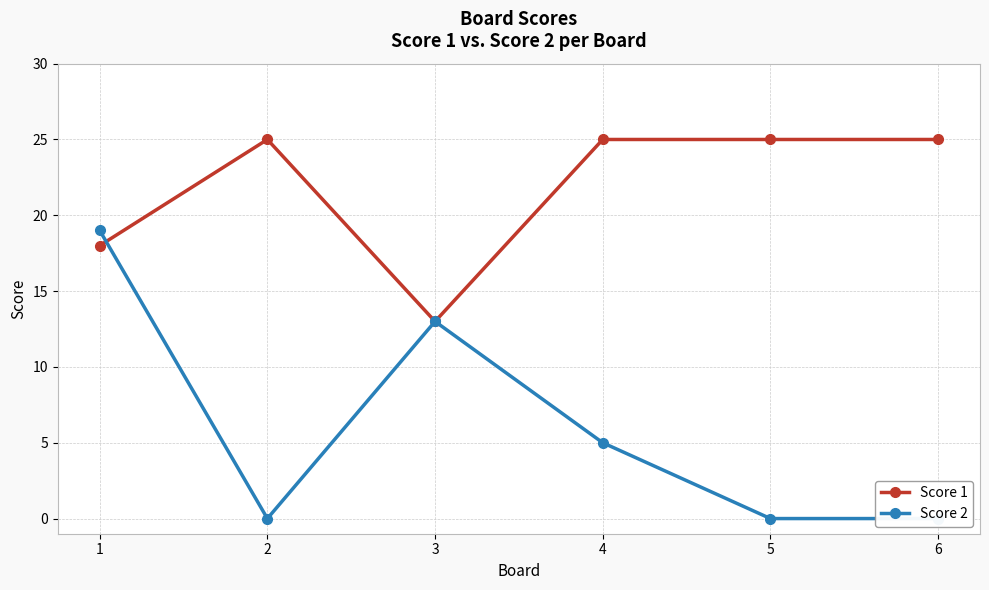

Is it true that Score 2 equals -11 at 2?

False